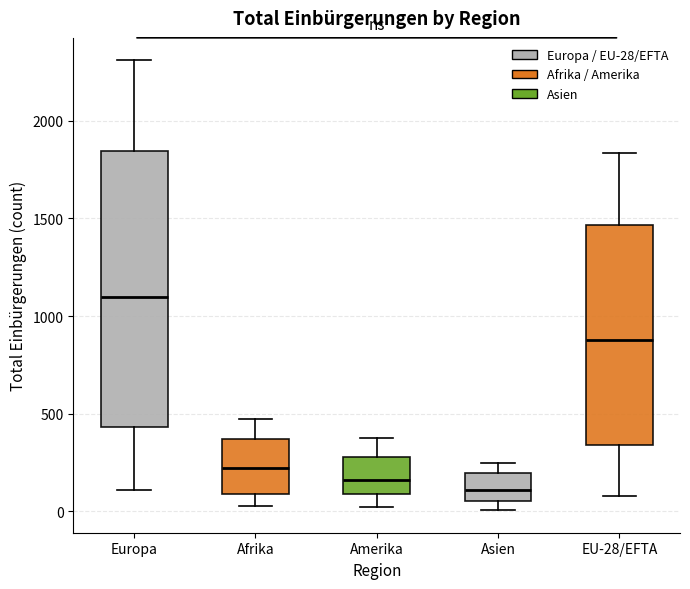

Reading left to right, transcribe this box plot: for each box, give where its median line is, the range the box spans, and where its two whiskers end, as read against the y-axis. The values are not printed on the chart, so give them approximately, as read against the axis.

Europa: median 1100, box 450 to 1850, whiskers 100 to 2300
Afrika: median 200, box 100 to 350, whiskers 50 to 450
Amerika: median 150, box 100 to 300, whiskers 0 to 400
Asien: median 100, box 50 to 200, whiskers 0 to 250
EU-28/EFTA: median 900, box 350 to 1450, whiskers 100 to 1850